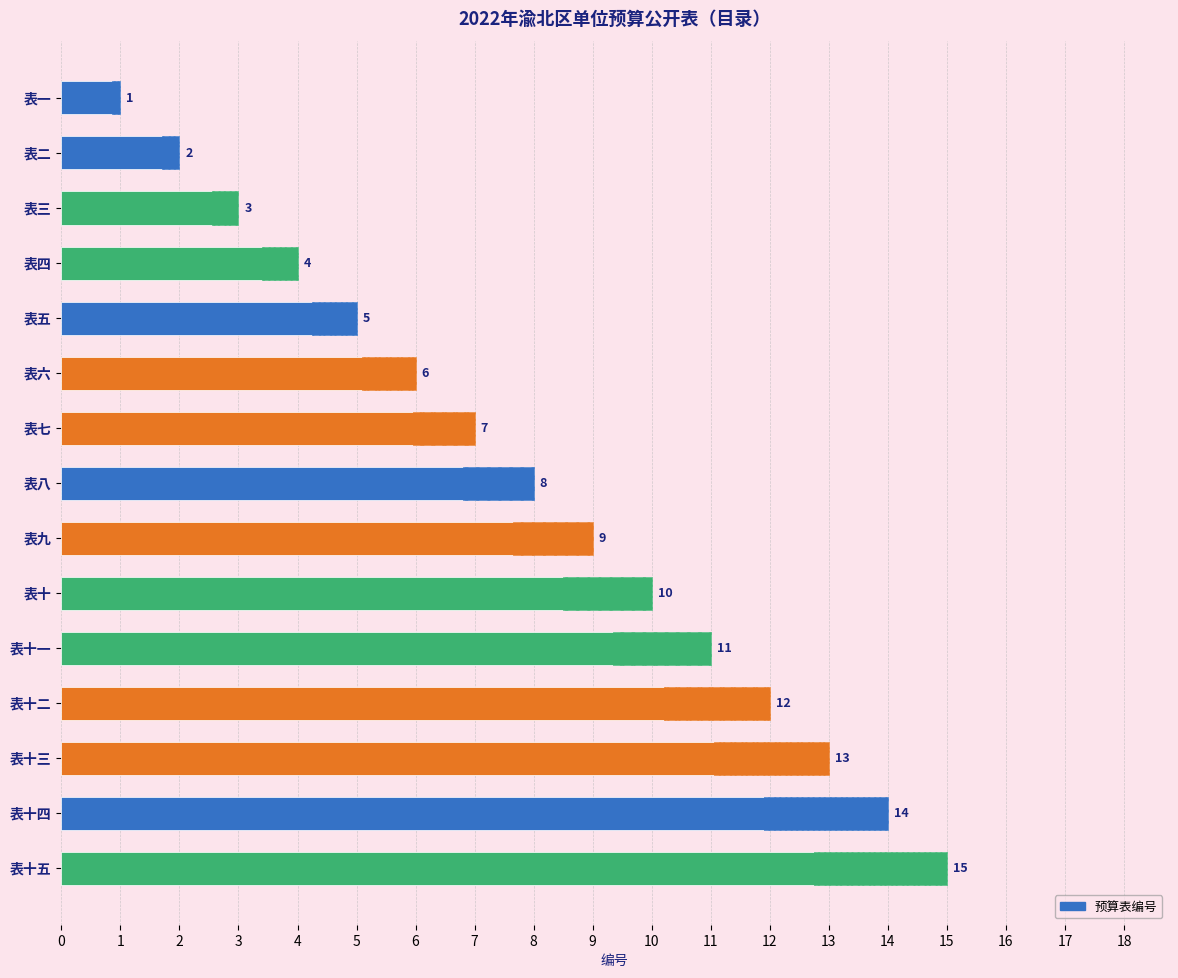

What is the value of the 13th bar from the left?

13